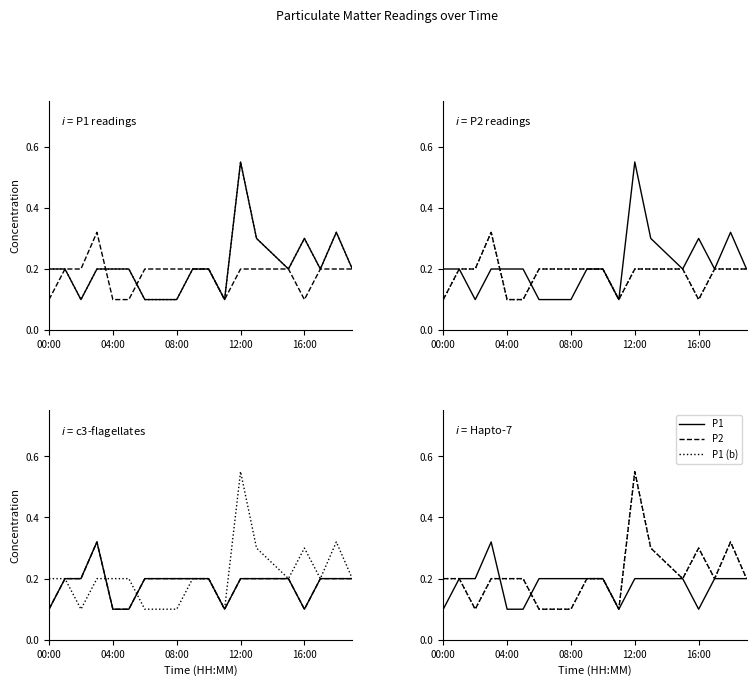

At which category is the sum across all series the highest?

12:00